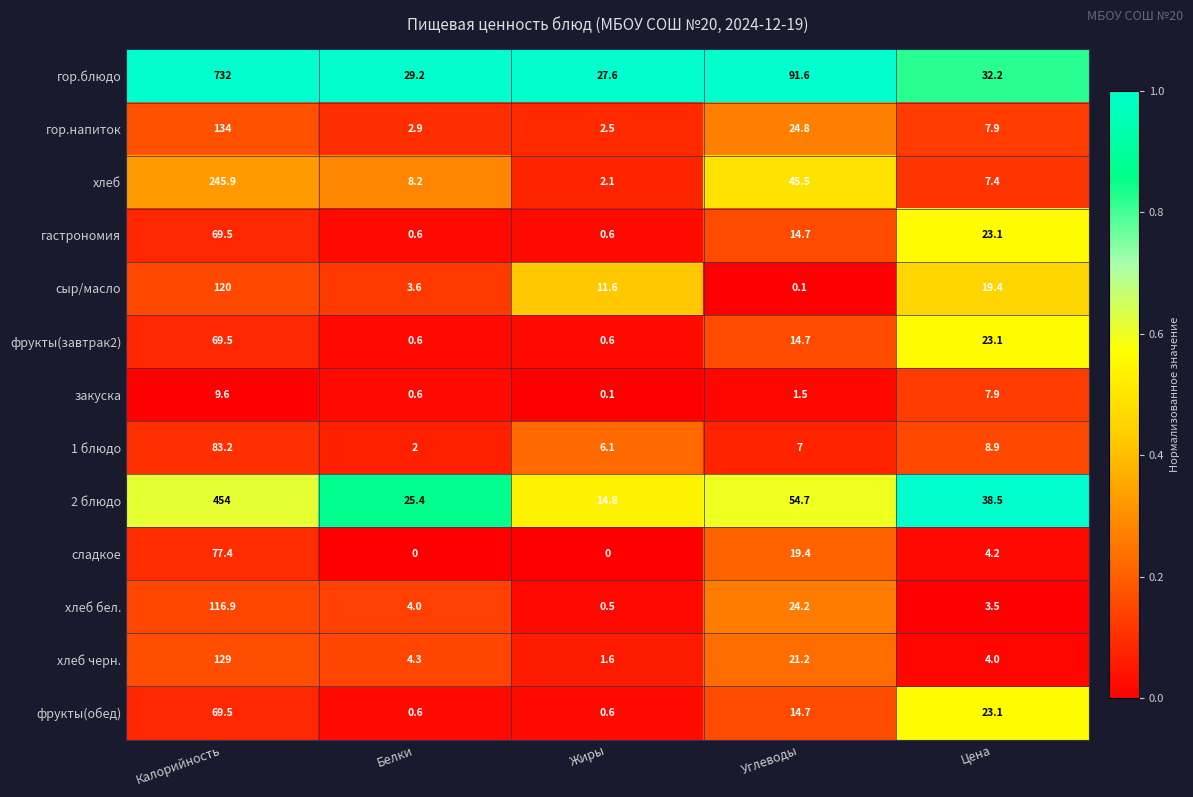

The value of гастрономия at Углеводы is 5.8. True or false?

False